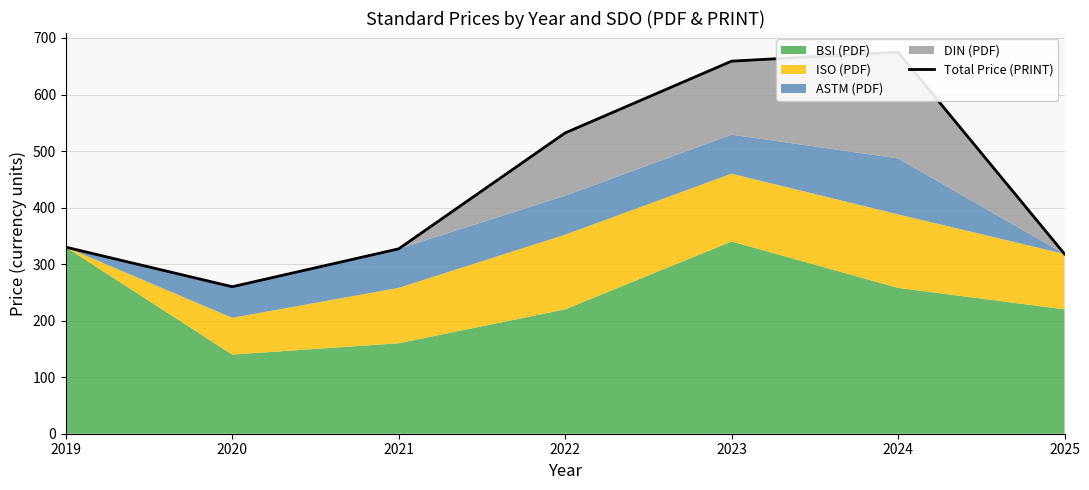

What is the average value?

443